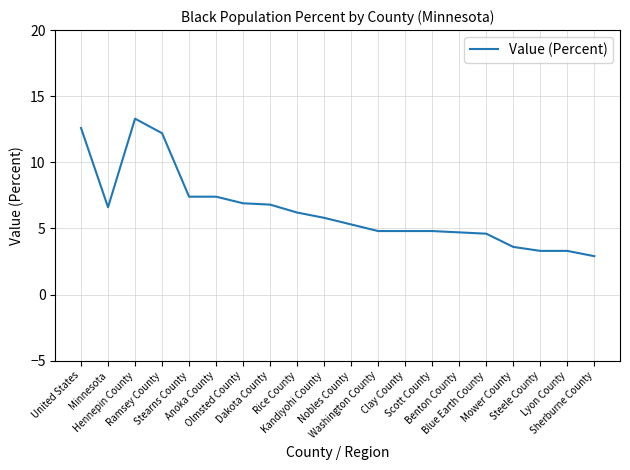

The value at Rice County is 6.2. True or false?

True